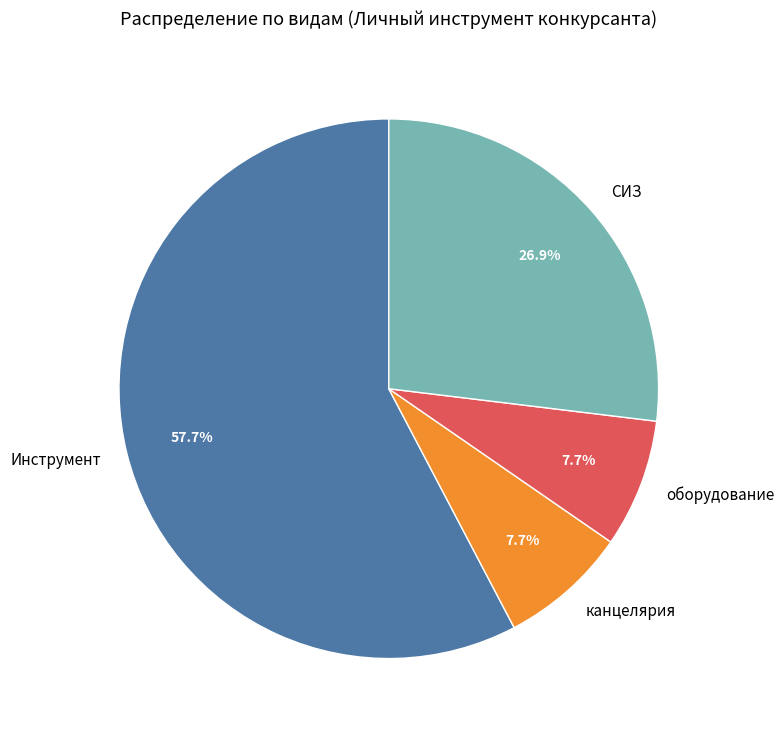

To the nearest percent, what portion does Инструмент represent?

58%